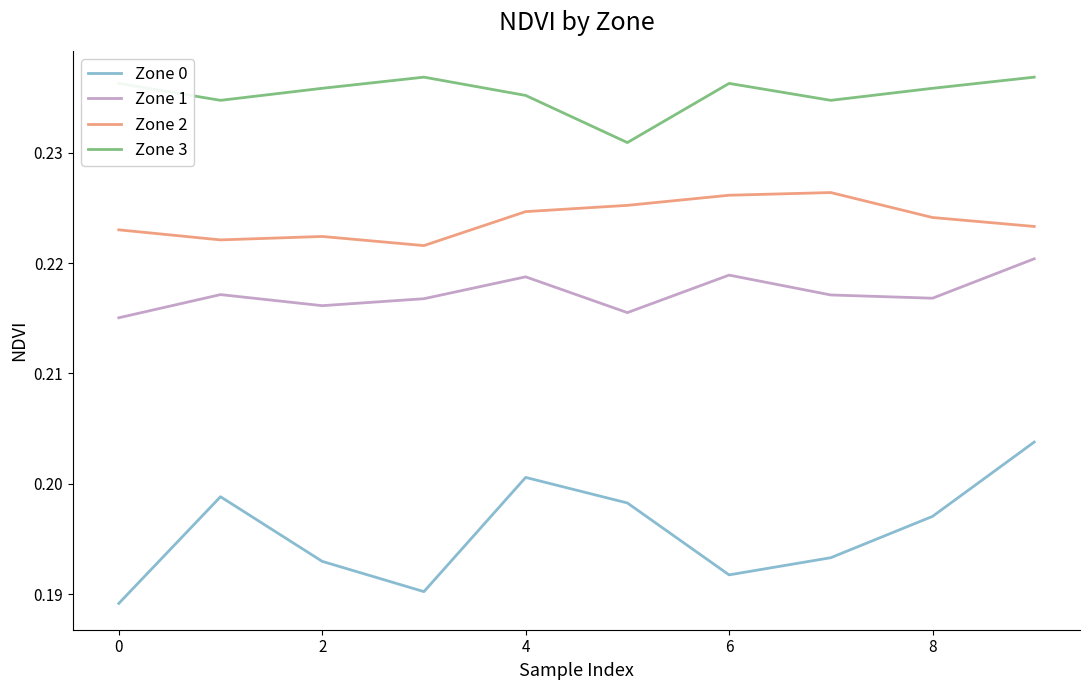

List the series in order of their peak value, lowest first.

Zone 0, Zone 1, Zone 2, Zone 3